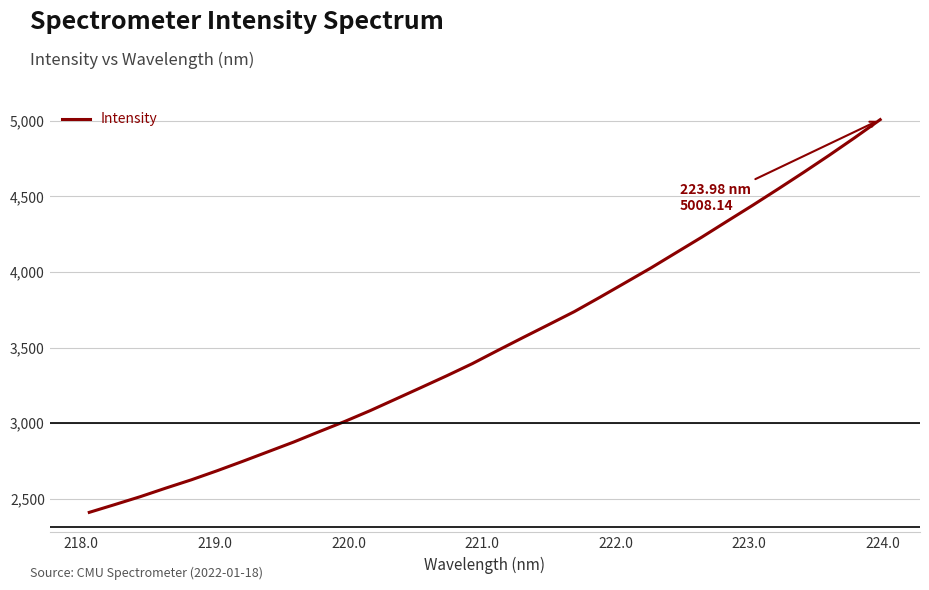

What is the minimum value shown in the chart?

2409.0